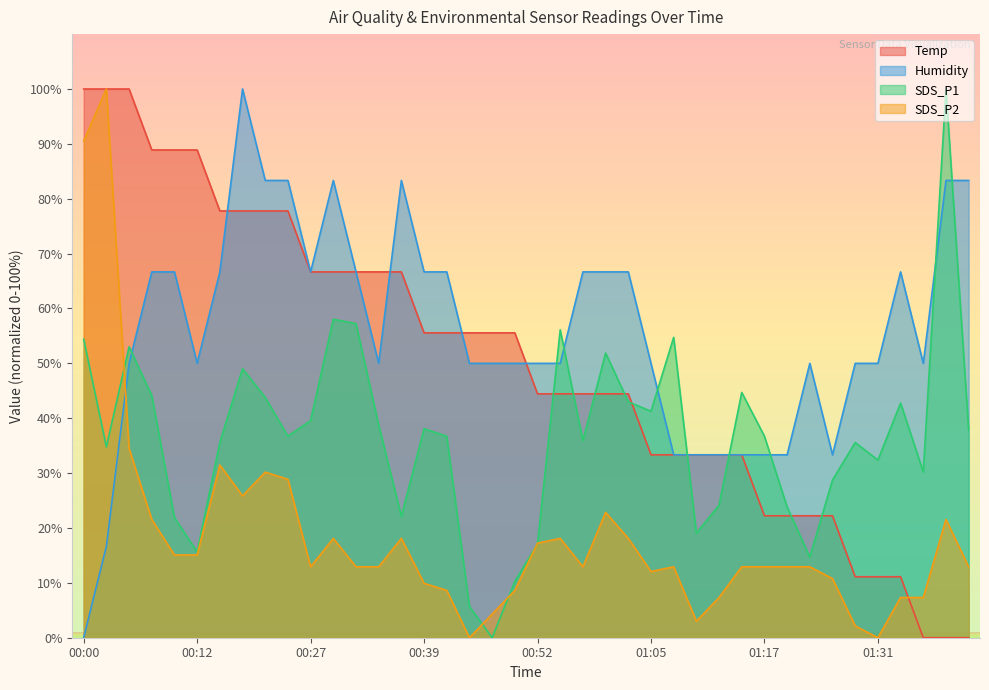

What are all the series names shown in the legend?

Temp, Humidity, SDS_P1, SDS_P2